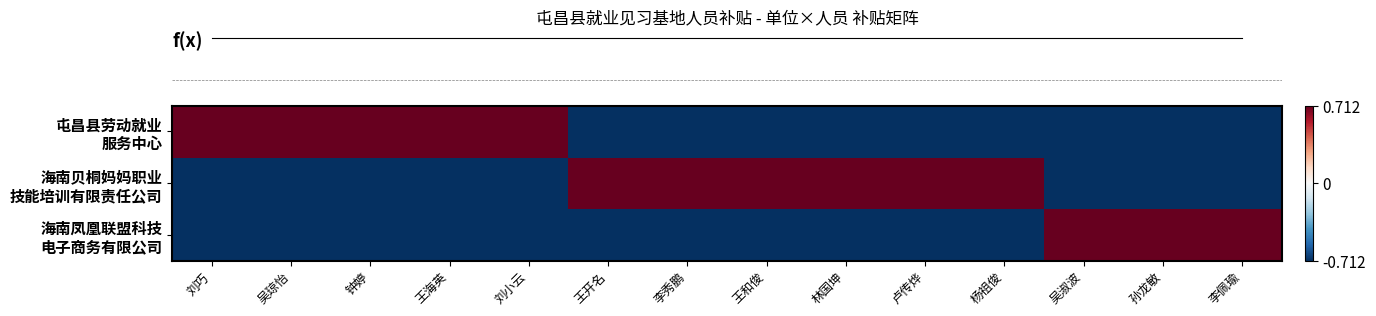

Which series has the widest spread of values?

row_0